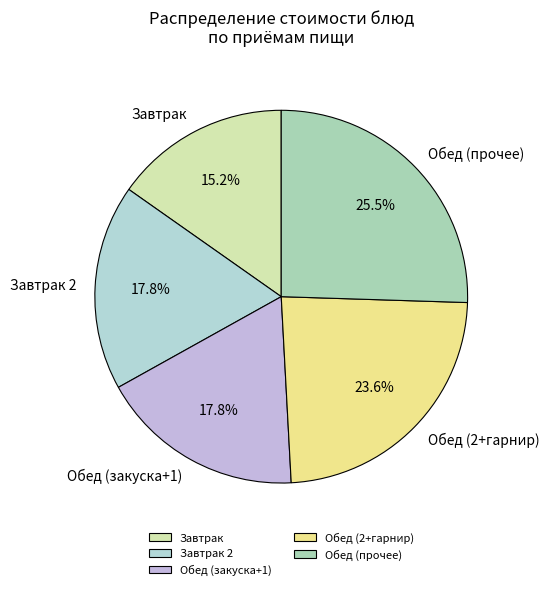

What is the largest slice in the pie chart?

Обед (прочее)